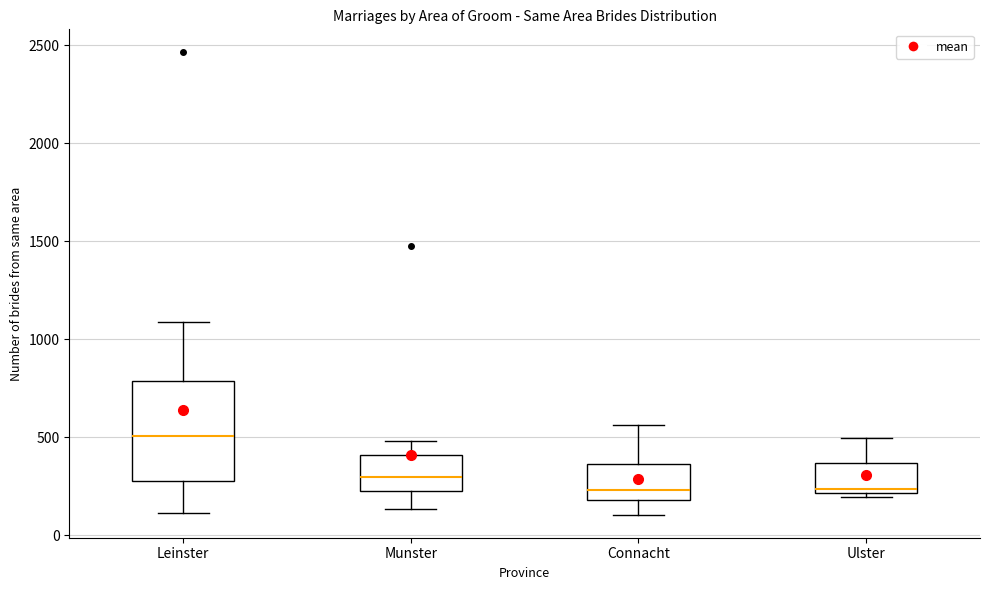

Reading left to right, read every box against the y-axis: the position of its median line, the range the box covers, and the ends of its whiskers. The values are not printed on the chart, so give them approximately, as read against the axis.

Leinster: median 500, box 300 to 800, whiskers 100 to 1100
Munster: median 300, box 250 to 400, whiskers 150 to 500
Connacht: median 250, box 200 to 350, whiskers 100 to 550
Ulster: median 250, box 200 to 350, whiskers 200 (just below the box's lower edge) to 500